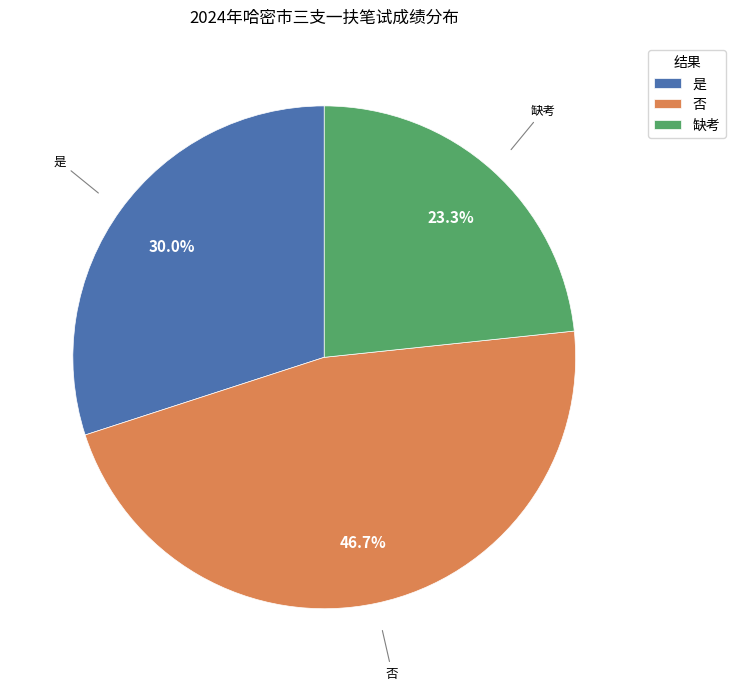

Which category has the biggest portion of the pie?

否